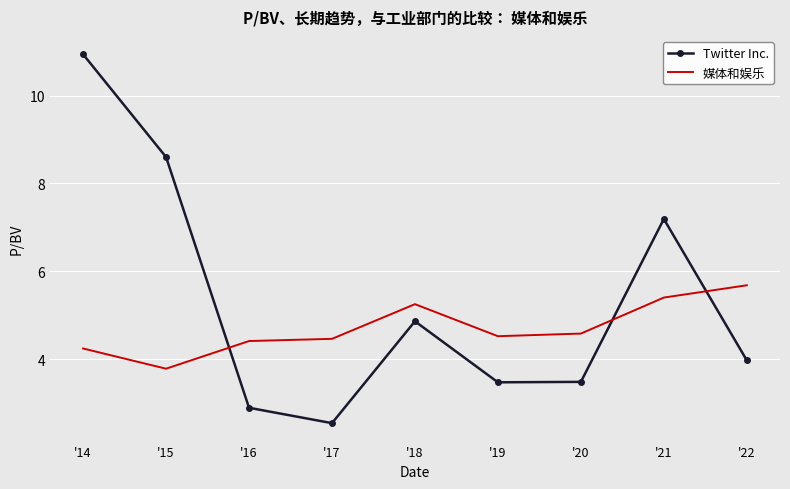

Which series has the largest total across all categories?

Twitter Inc.